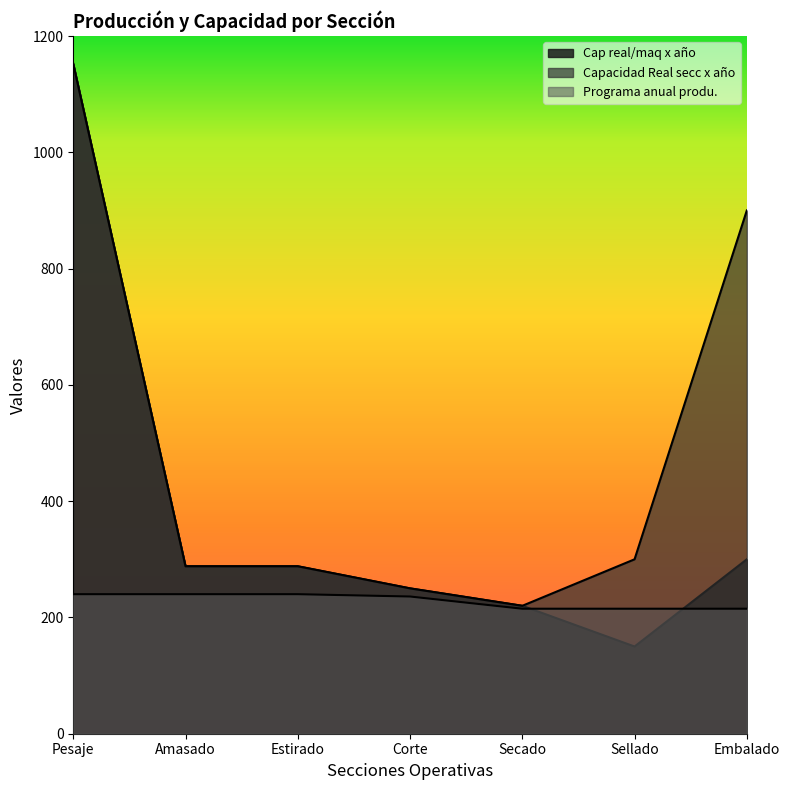

What are all the series names shown in the legend?

Cap real/maq x año, Capacidad Real secc x año, Programa anual produ.